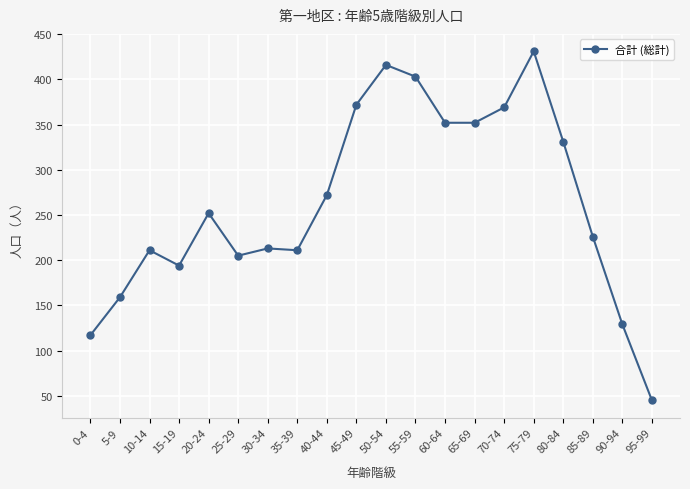

Where is the first local minimum?

15-19